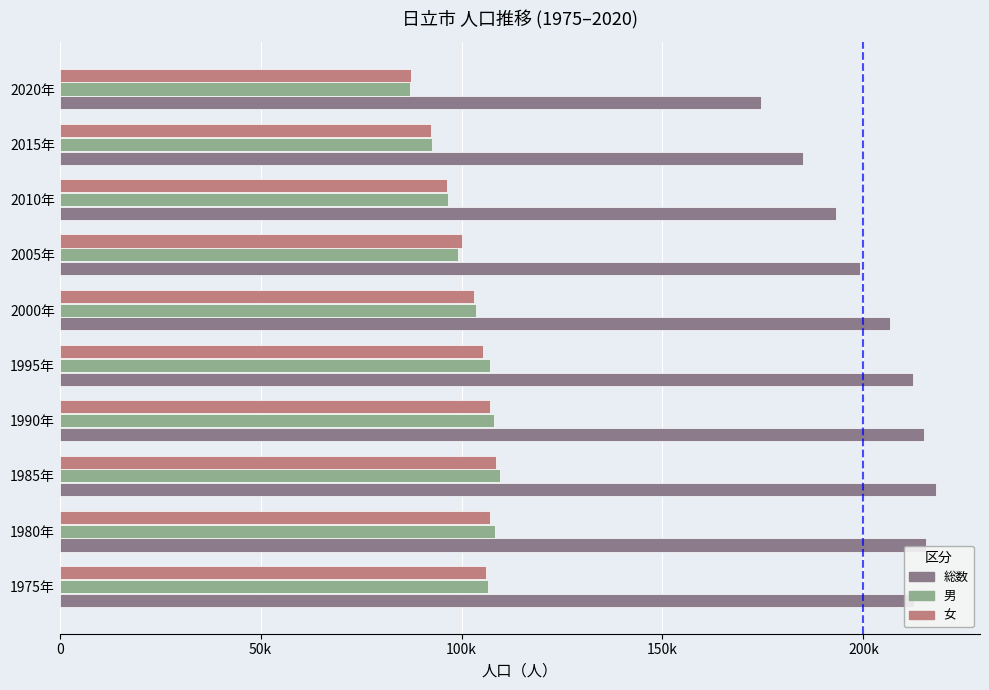

What is the minimum value for 女?

87382